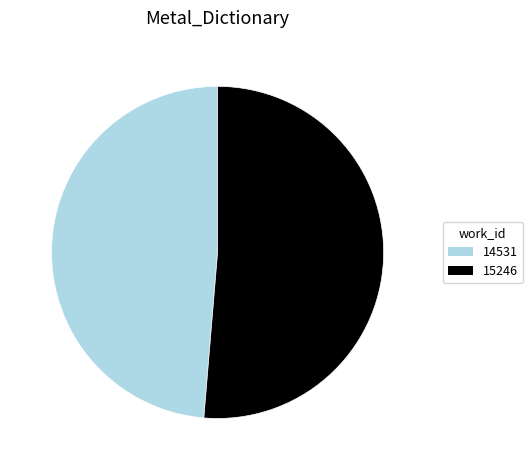

The 15246 slice represents 51% of the pie. True or false?

True